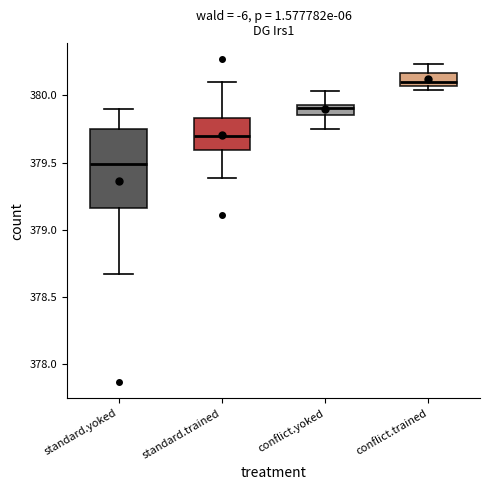

Reading left to right, transcribe this box plot: for each box, give where its median line is, the range the box spans, and where its two whiskers end, as read against the y-axis. The values are not printed on the chart, so give them approximately, as read against the axis.

standard.yoked: median 379.50, box 379.15 to 379.75, whiskers 378.65 to 379.90
standard.trained: median 379.70, box 379.60 to 379.85, whiskers 379.40 to 380.10
conflict.yoked: median 379.90, box 379.85 to 379.95, whiskers 379.75 to 380.05
conflict.trained: median 380.10, box 380.05 to 380.15, whiskers 380.05 (just below the box's lower edge) to 380.25